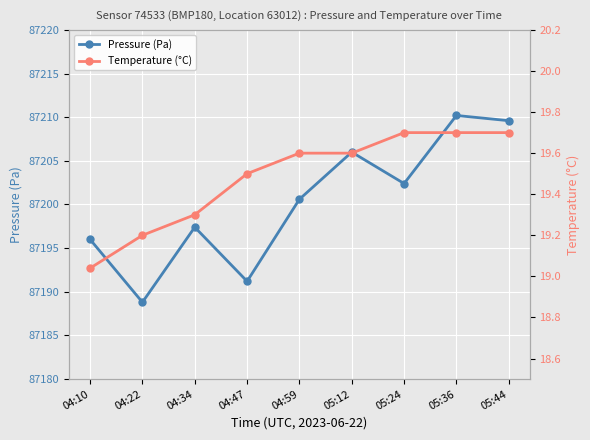

What is the value of the Pressure (Pa) point at the 3rd from the left?

87197.4